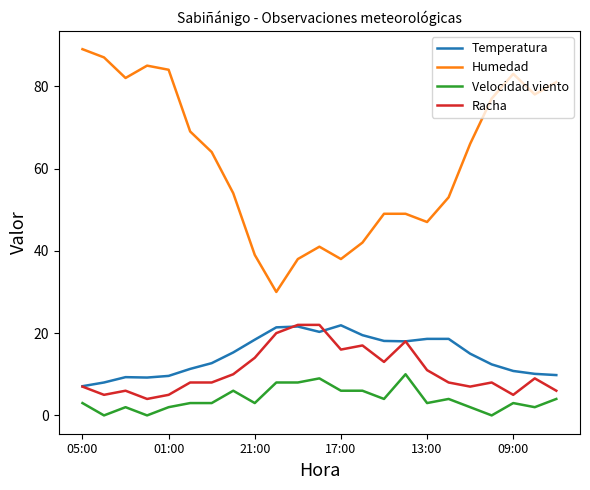

What is the minimum value for Temperatura?

7.1